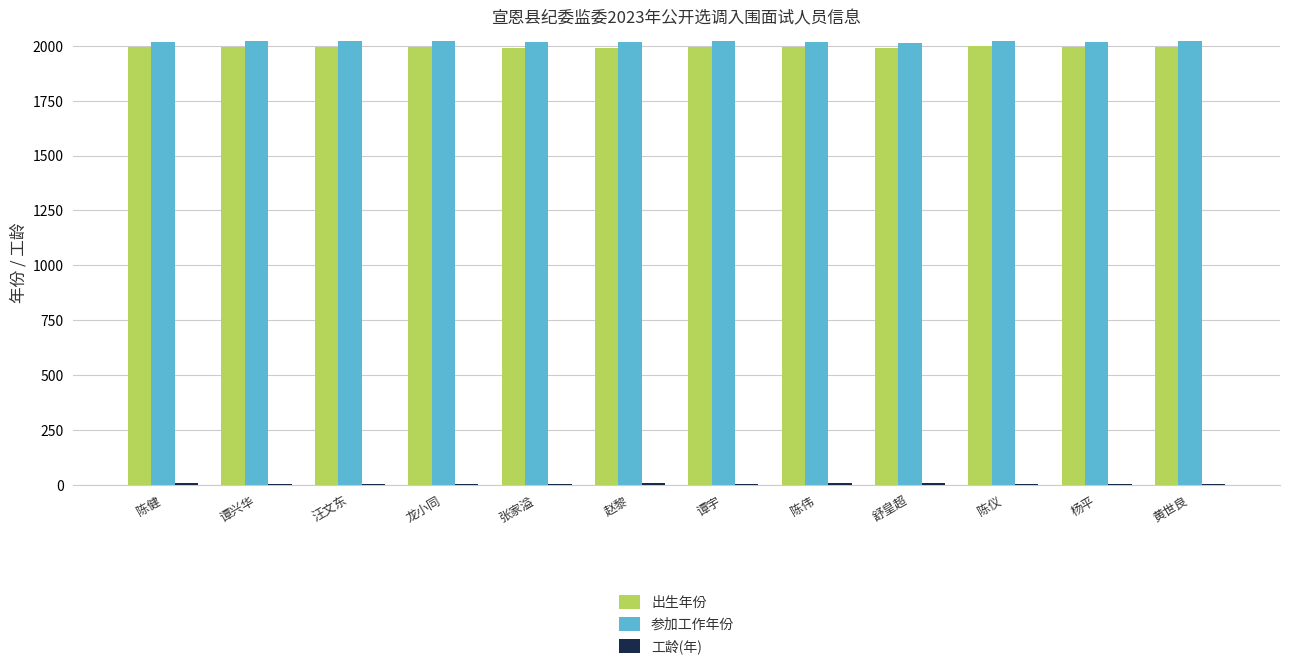

What is the maximum value for 参加工作年份?

2021